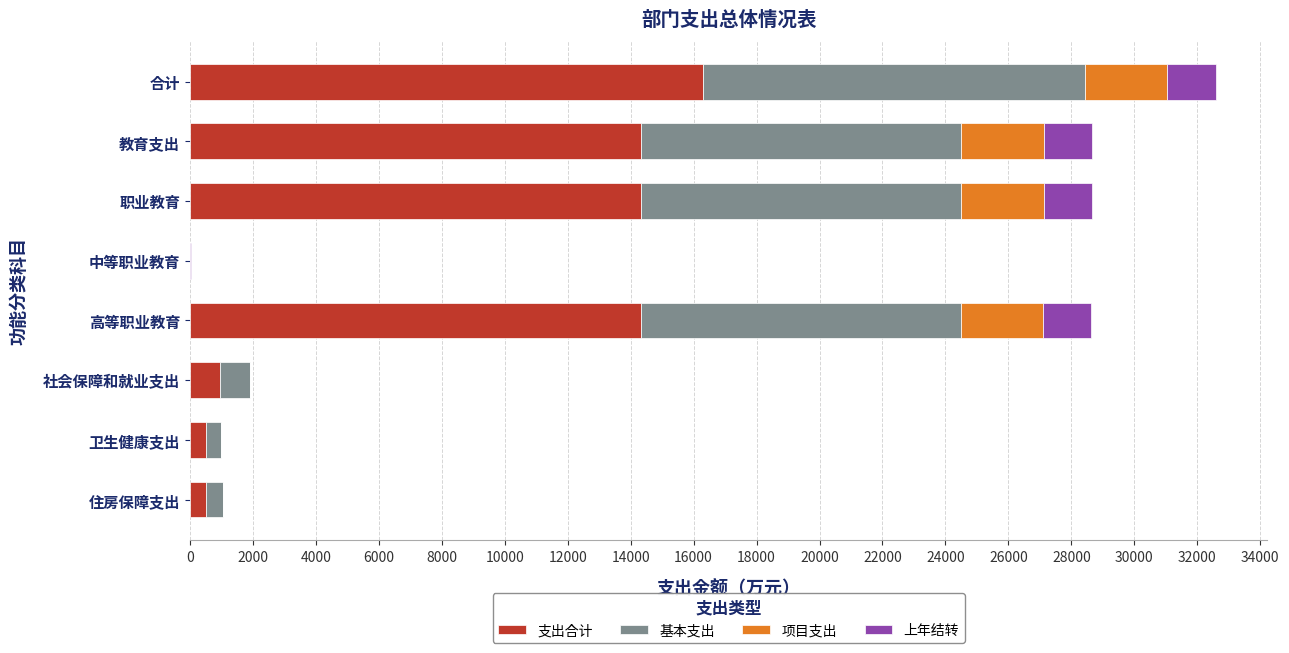

What is the sum of all 支出合计 values?

61260.6